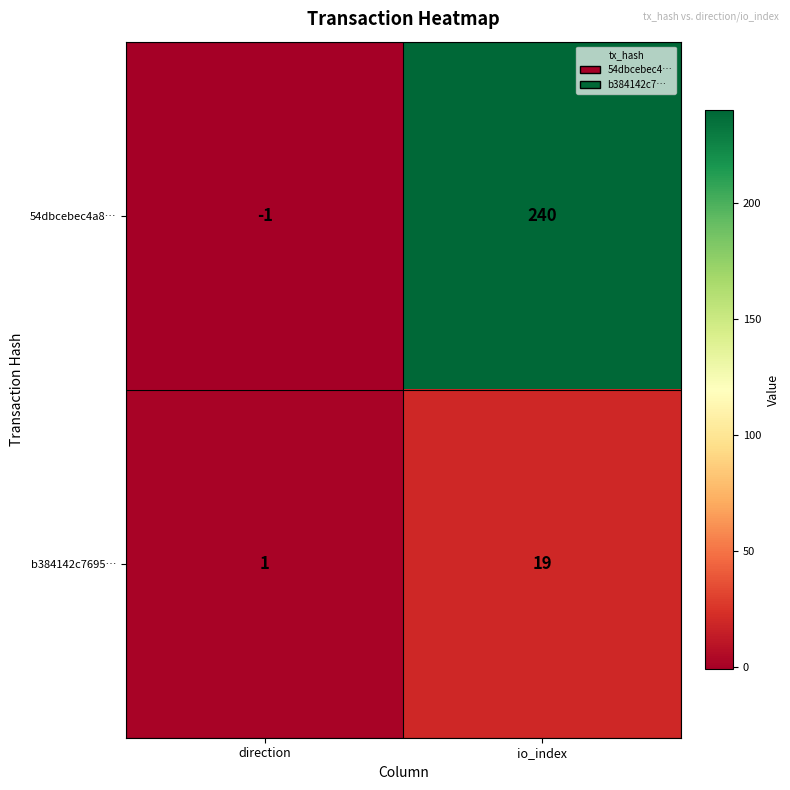

Which category has the lowest value across all series?

direction